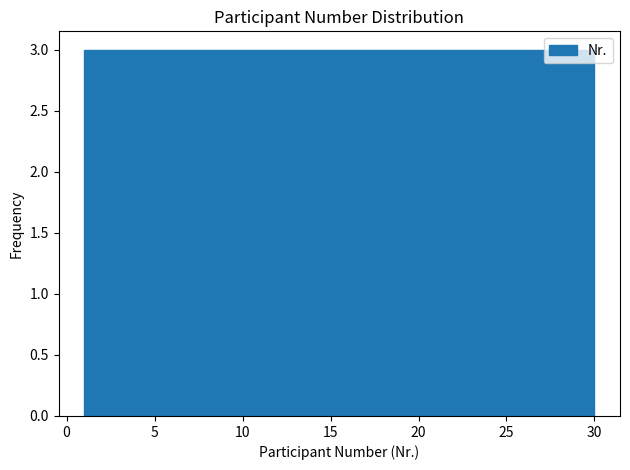

Reading left to right, list every bar in this chart as the range it spans on the x-axis followed by its height. Neither the bar edges nor the heights are printed on the chart, so give them approximately, as read against the axes.

1.0 to 3.9: 3
3.9 to 6.8: 3
6.8 to 9.7: 3
9.7 to 12.6: 3
12.6 to 15.5: 3
15.5 to 18.4: 3
18.4 to 21.3: 3
21.3 to 24.2: 3
24.2 to 27.1: 3
27.1 to 30.0: 3